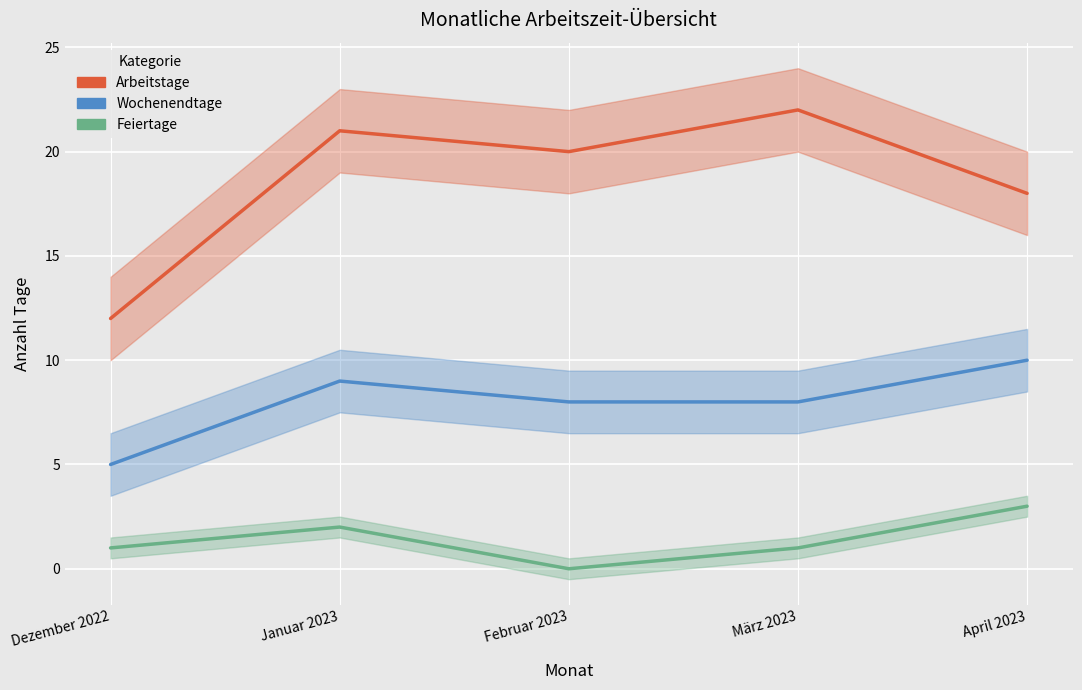

True or false: Wochenendtage and Feiertage intersect in this chart.

False